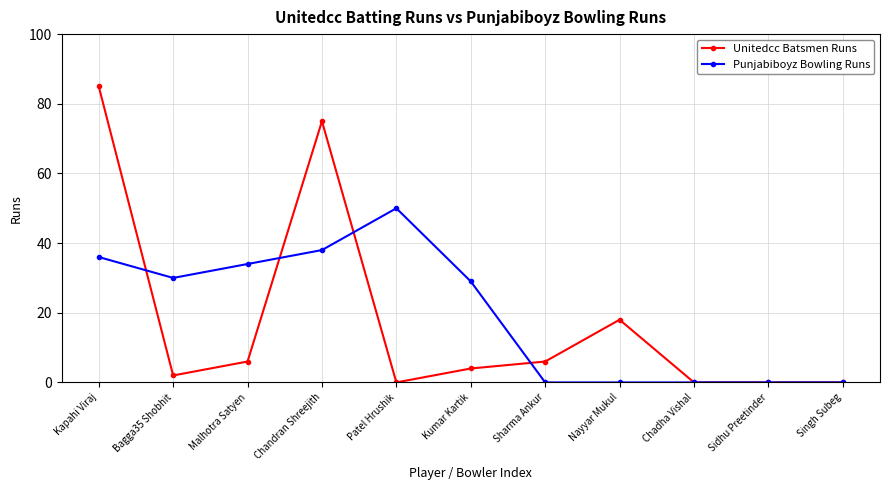

What are all the series names shown in the legend?

Unitedcc Batsmen Runs, Punjabiboyz Bowling Runs